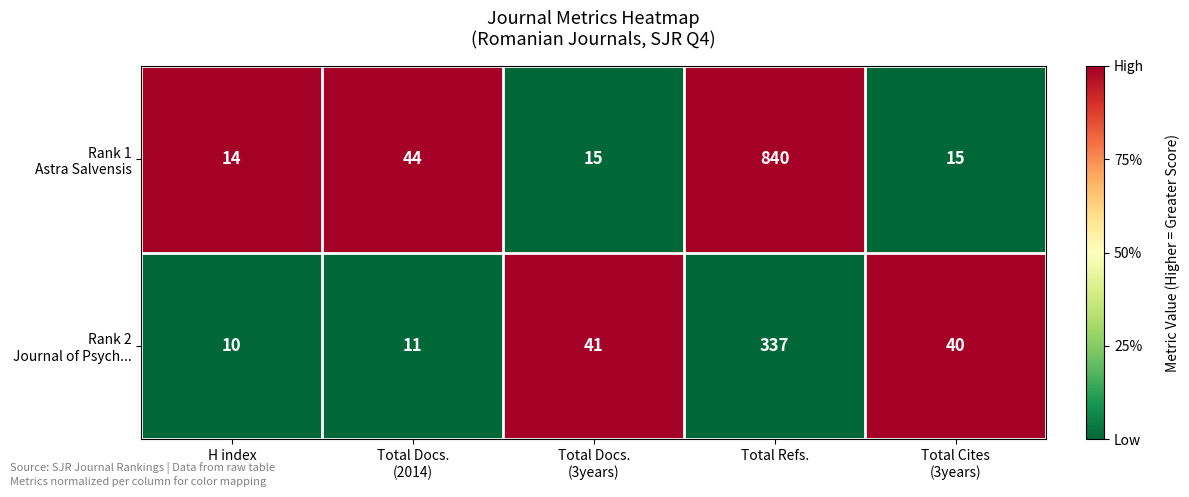

What is the difference between the highest and lowest values at Total Docs.
(3years)?

26